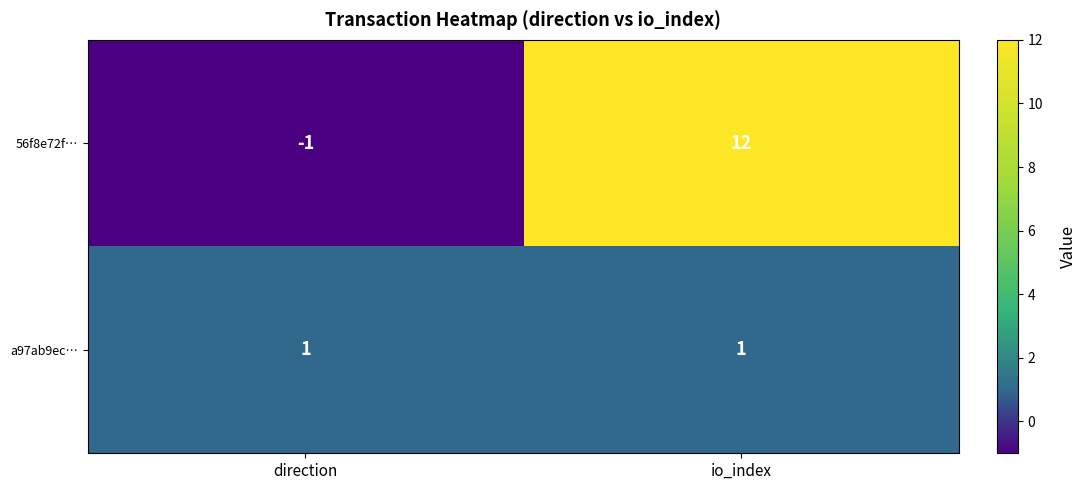

The value of 56f8e72f… at direction is -1. True or false?

True